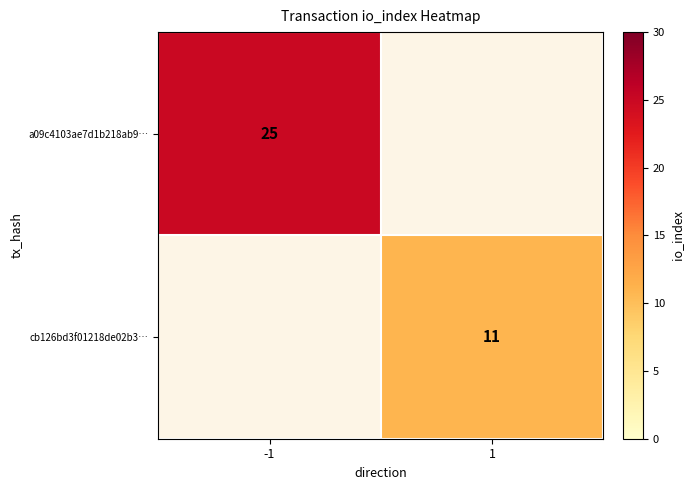

The a09c4103ae7d1b218ab9… series shows 14 at -1. True or false?

False